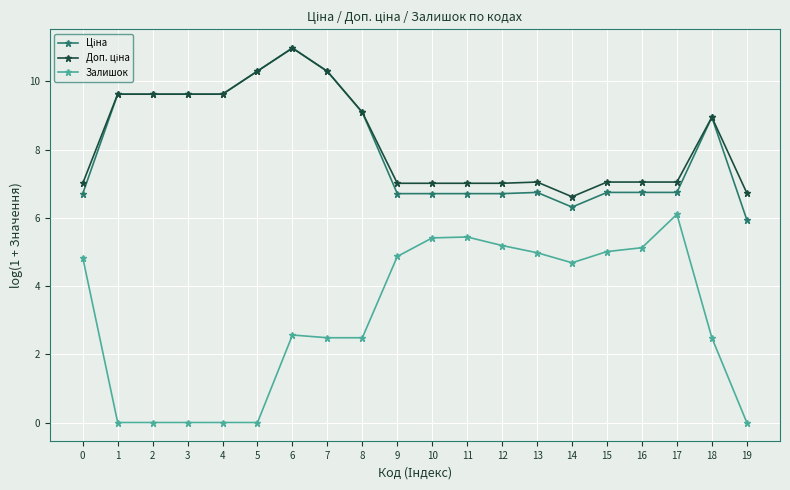

At which category is the sum across all series the highest?

6